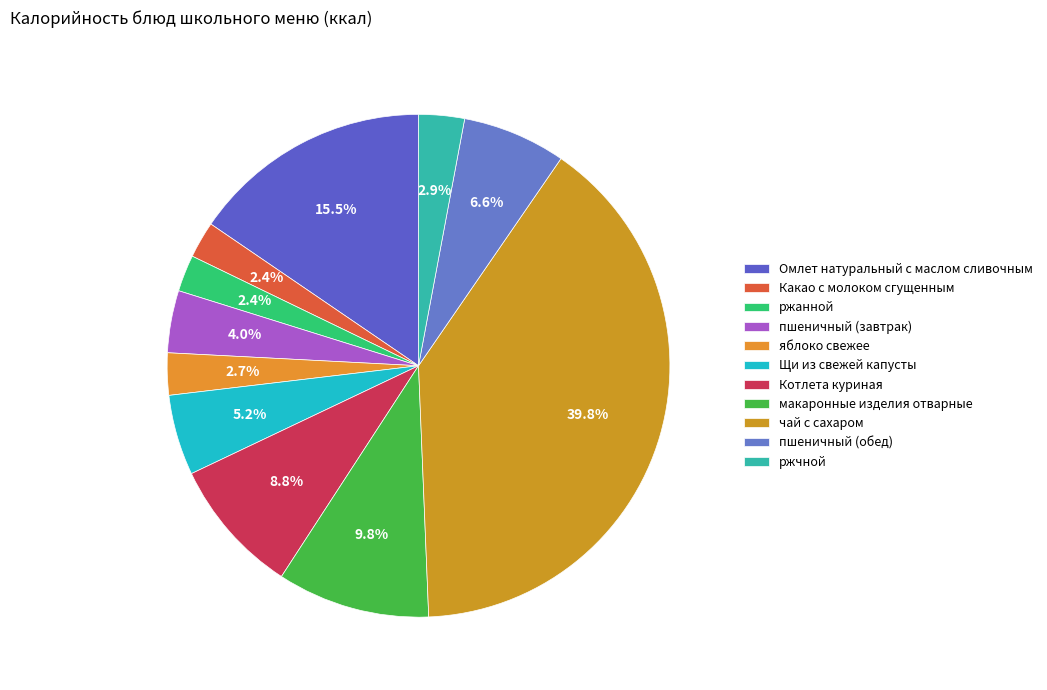

To the nearest percent, what is the average slice percentage?

9%